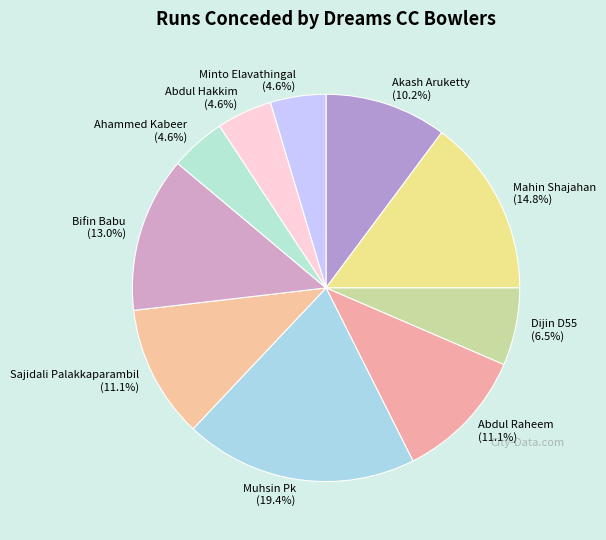

To the nearest percent, what portion does Sajidali Palakkaparambil represent?

11%